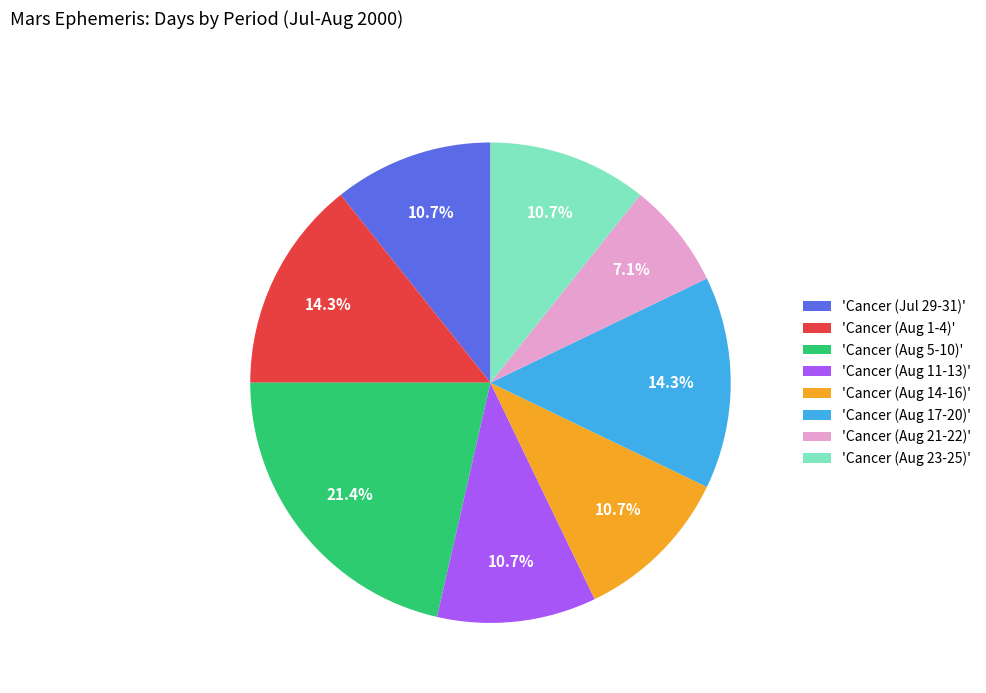

What is the total percentage of 'Cancer (Aug 11-13)' and 'Cancer (Aug 17-20)'?

25.0%